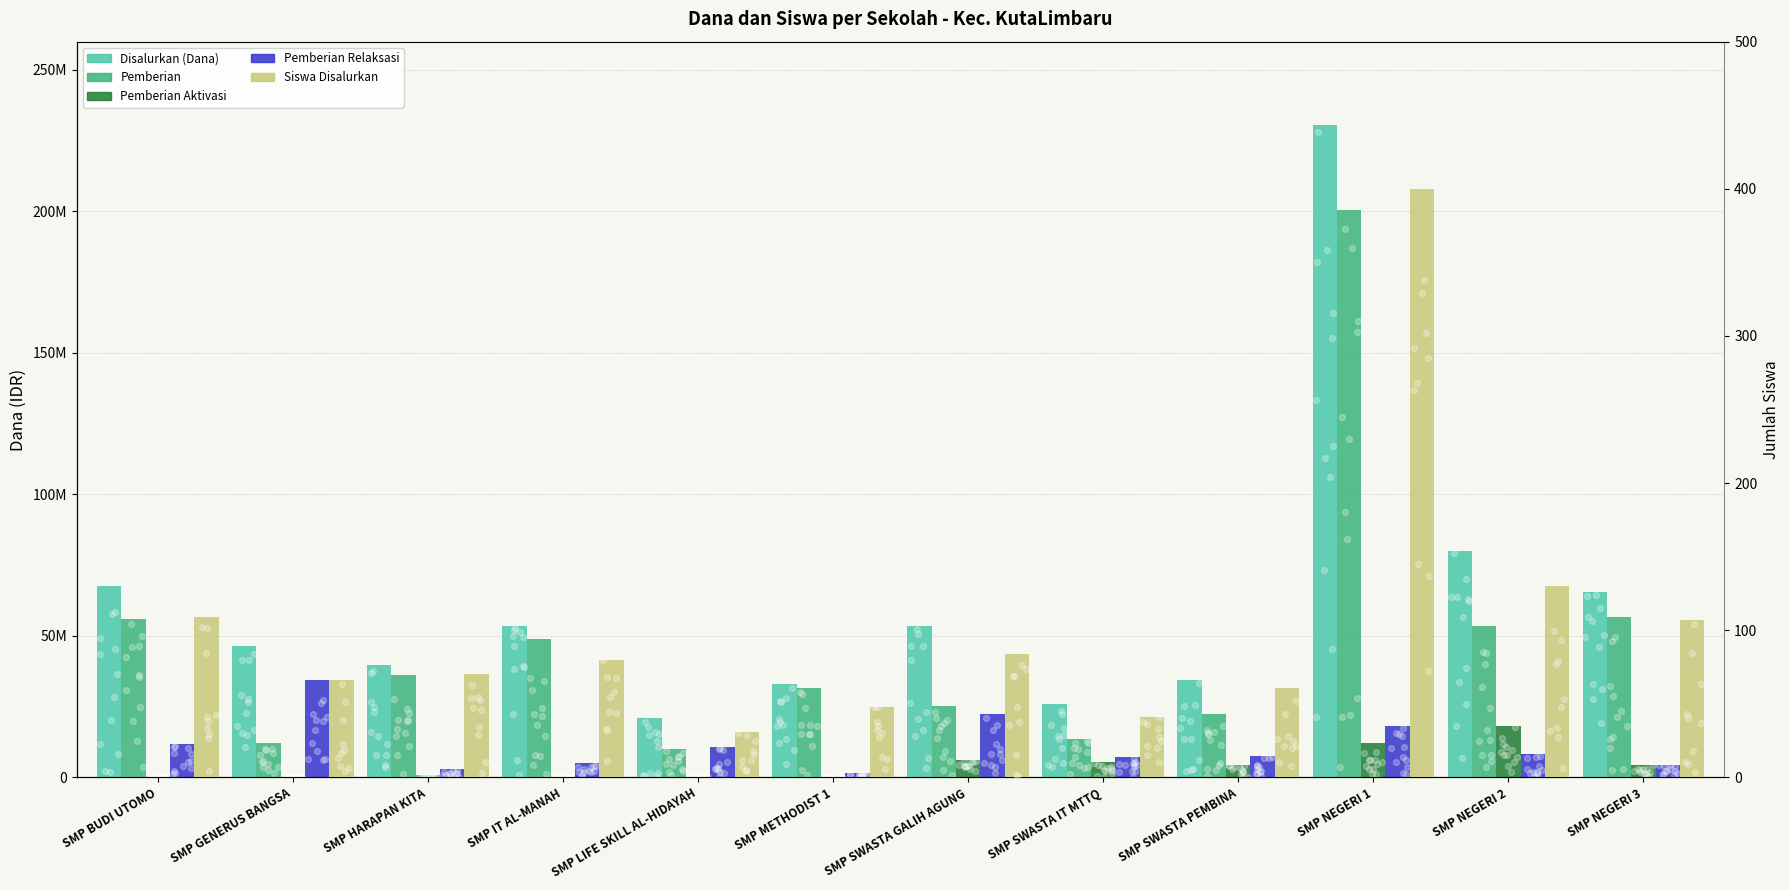

Is the value of Pemberian Relaksasi at SMP HARAPAN KITA greater than the value of Siswa Disalurkan at SMP BUDI UTOMO?

Yes